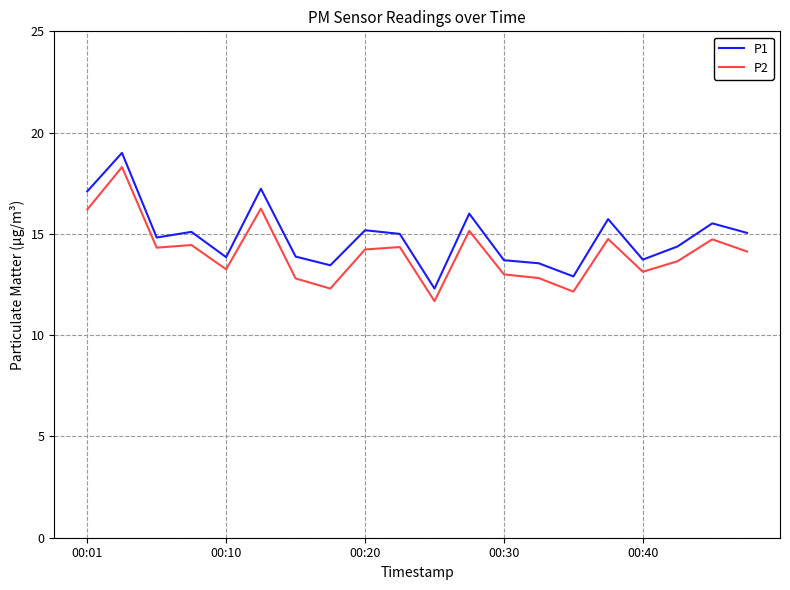

Which series has the largest total across all categories?

P1